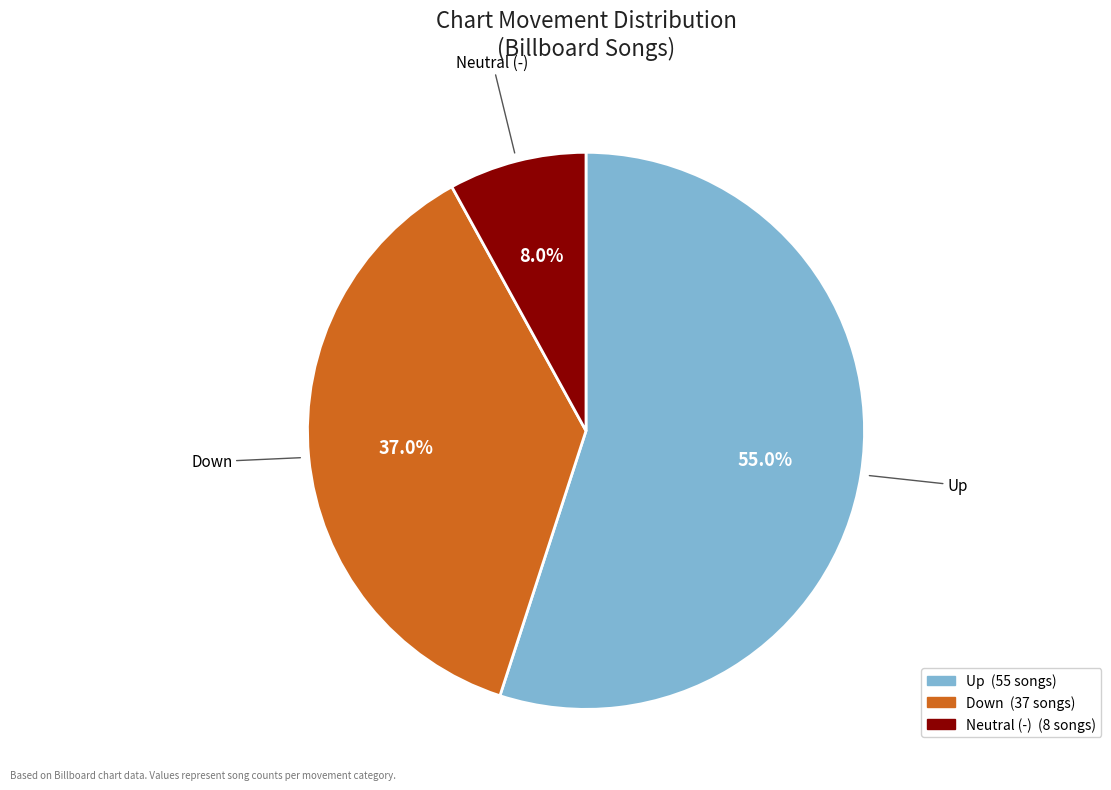

Does any single category account for the majority?

Yes